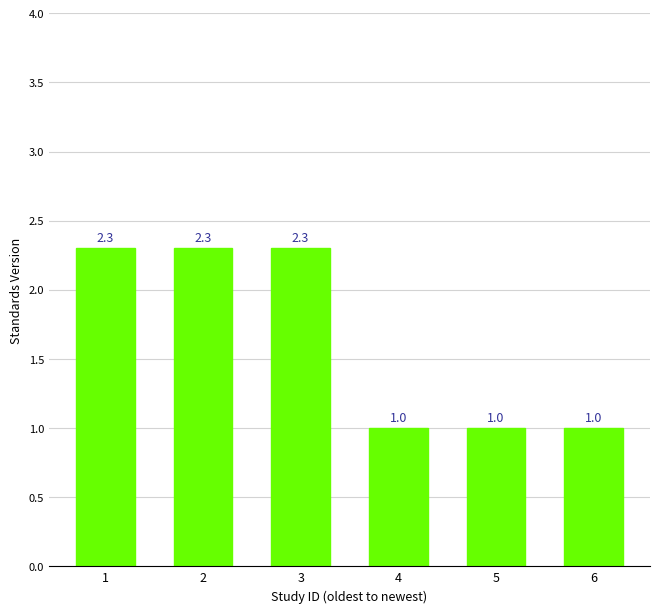

True or false: the data shows 4.1 at 2.

False